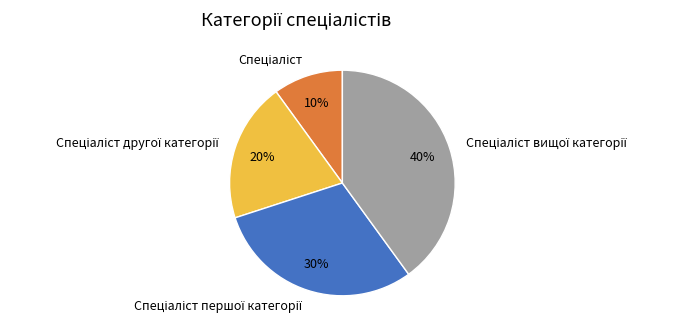

Does any single category account for the majority?

No